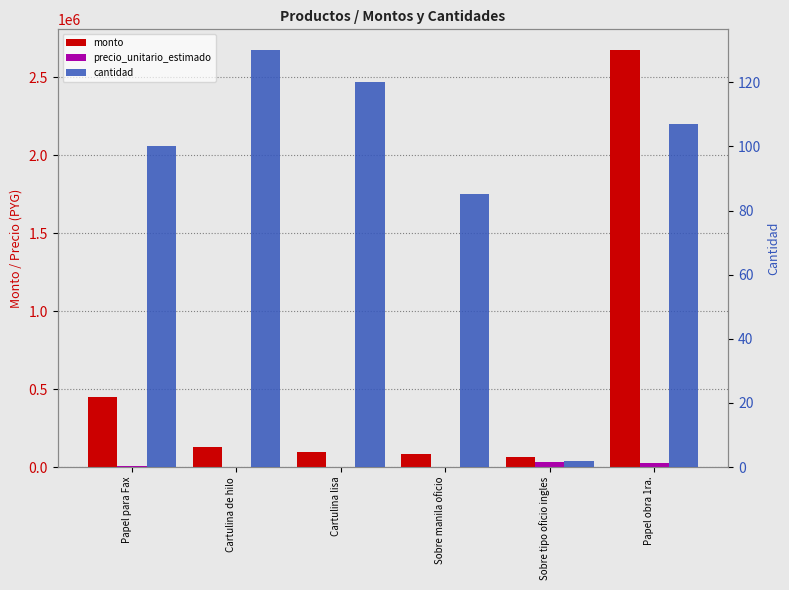

How many values in the cantidad series are below 107?

3